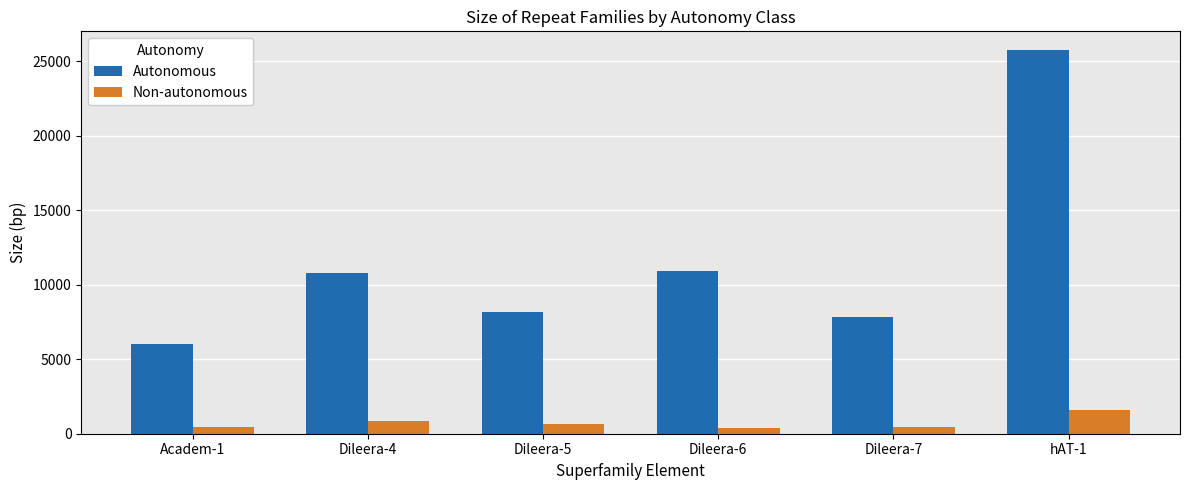

Between Dileera-4 and hAT-1, which series saw the biggest shift?

Autonomous